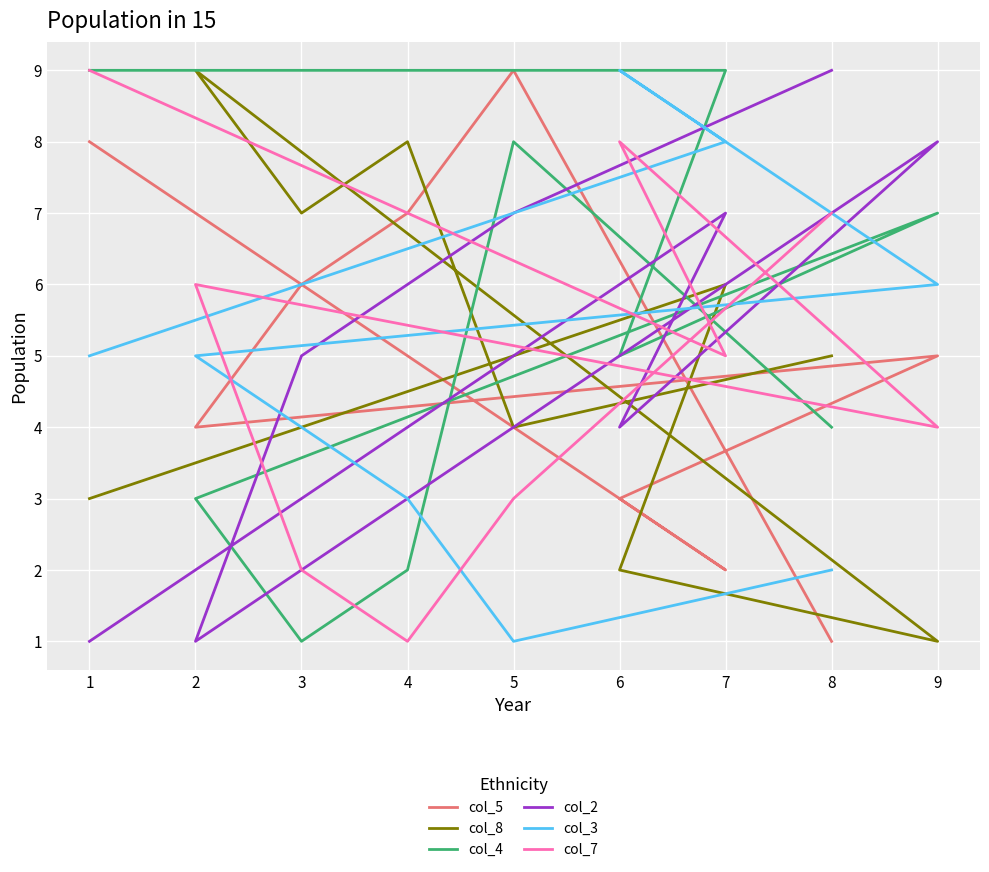

True or false: col_4 has more than 0 points higher than both neighbors.

True